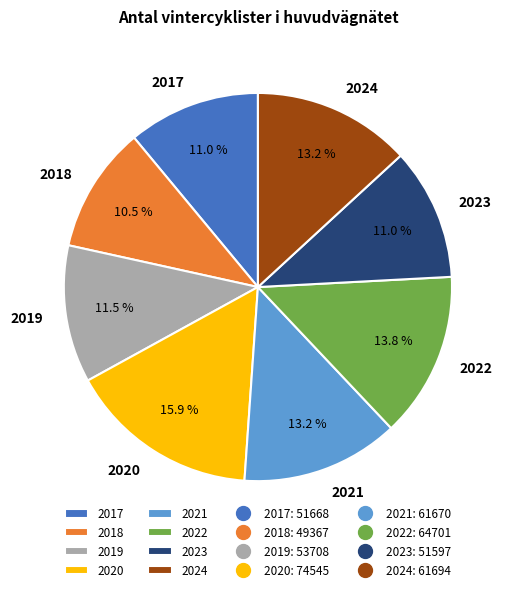

Count the number of slices in the pie.

8